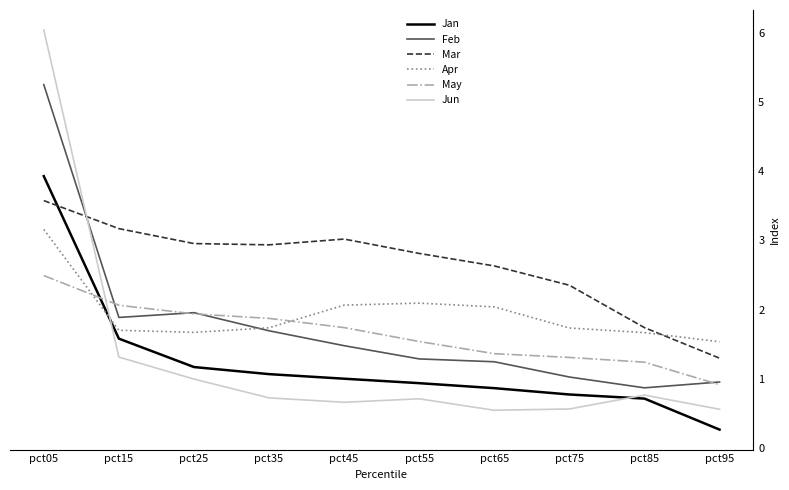

True or false: Jun and Mar intersect in this chart.

True